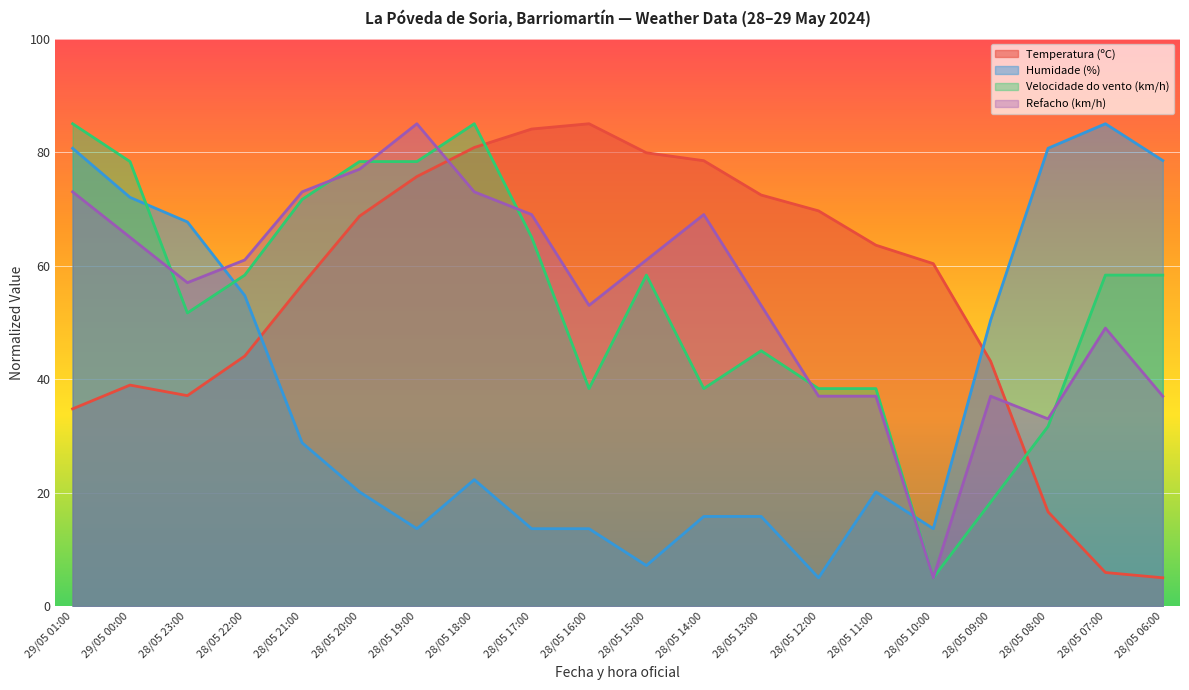

True or false: Refacho (km/h) and Humidade (%) cross at least once.

True